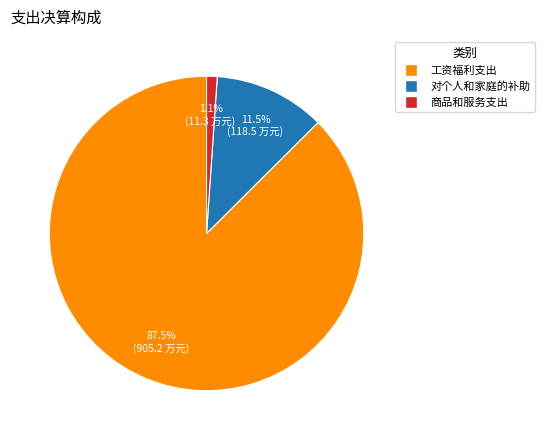

To the nearest percent, what percentage of the pie is 商品和服务支出?

1%